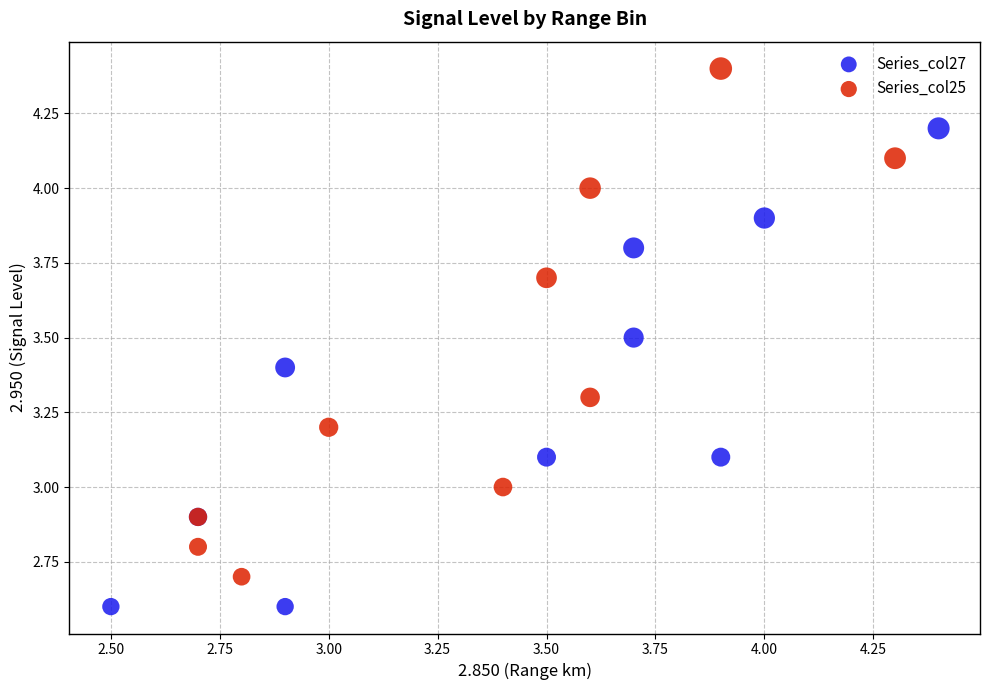

What are all the series names shown in the legend?

Series_col27, Series_col25